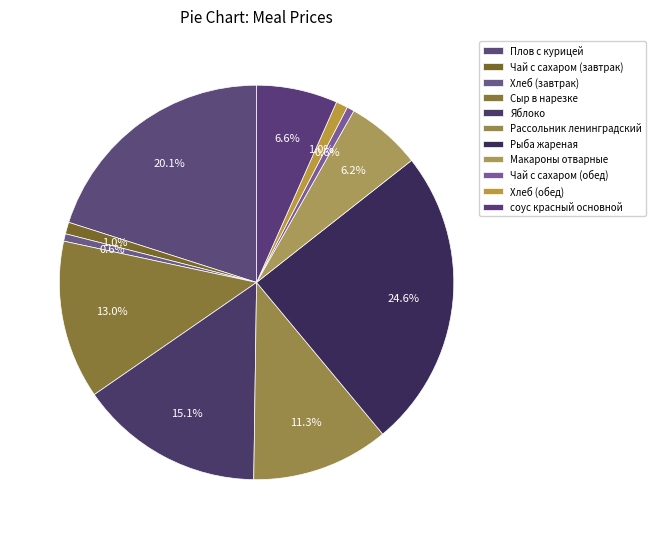

Which slice is the smallest?

Хлеб (завтрак)